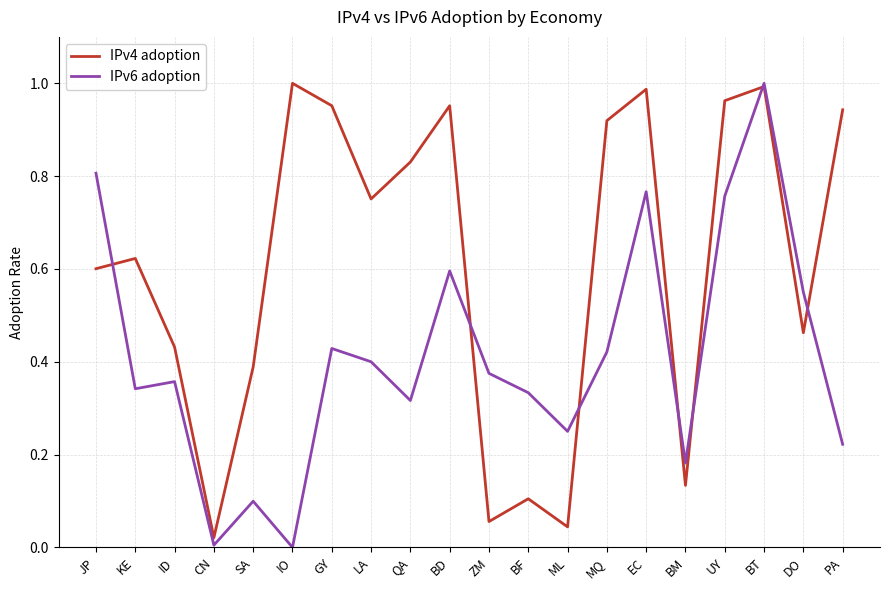

List the series in order of their overall mean, lowest first.

IPv6 adoption, IPv4 adoption